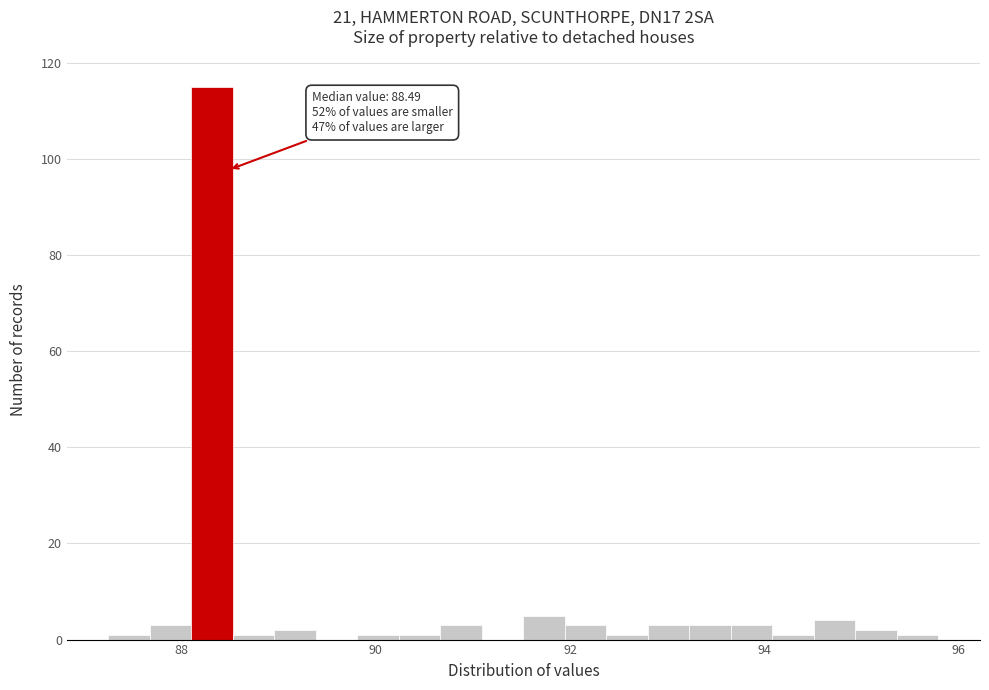

Read against the x-axis, roughly where is the centre of the tallest bar?

88.4